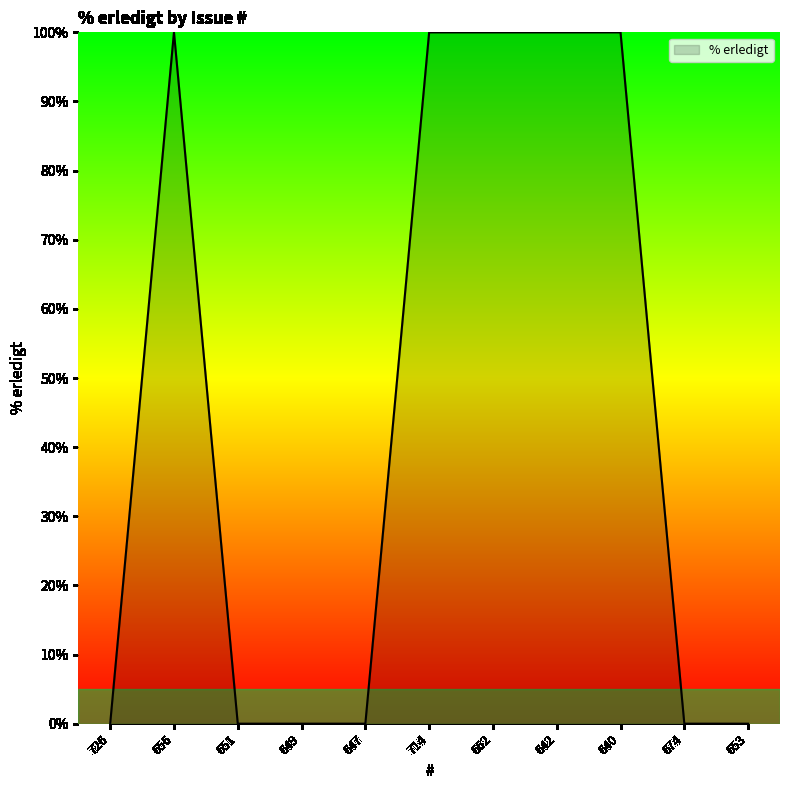

Does the chart have visible grid lines?

No